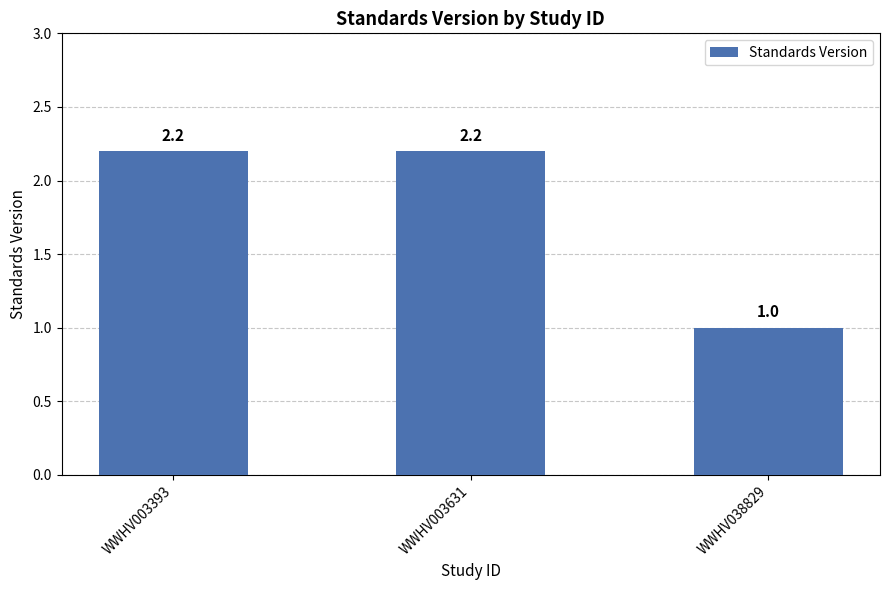

What is the approximate value at WWHV038829?

1.0